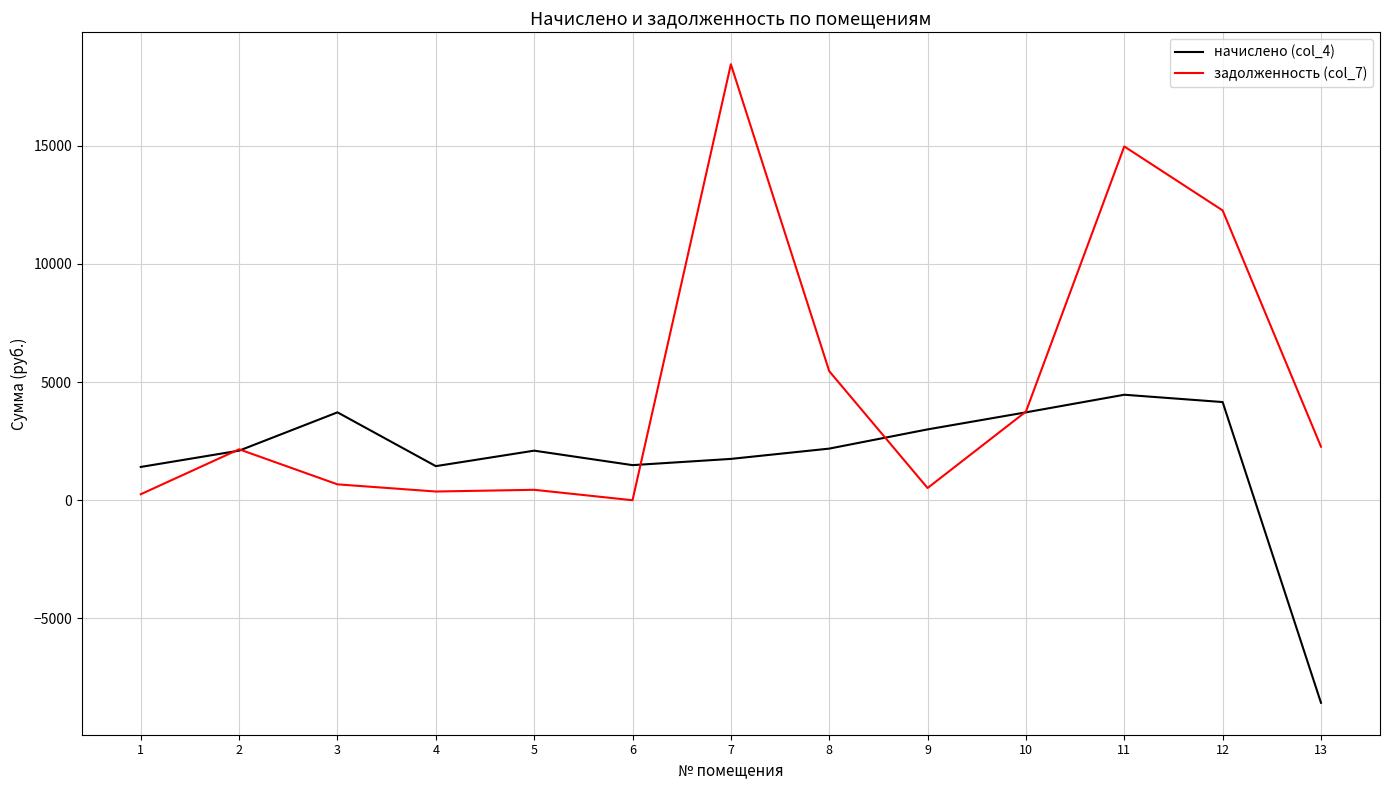

Is the value of задолженность (col_7) at 2 greater than the value of начислено (col_4) at 13?

Yes